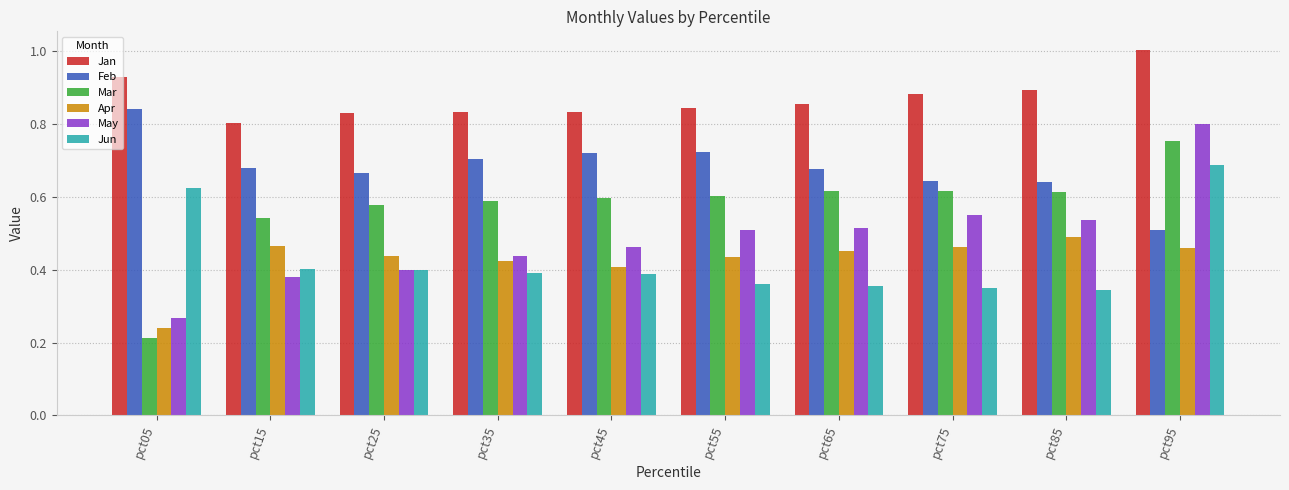

The value of Apr at pct35 is 0.4. True or false?

True